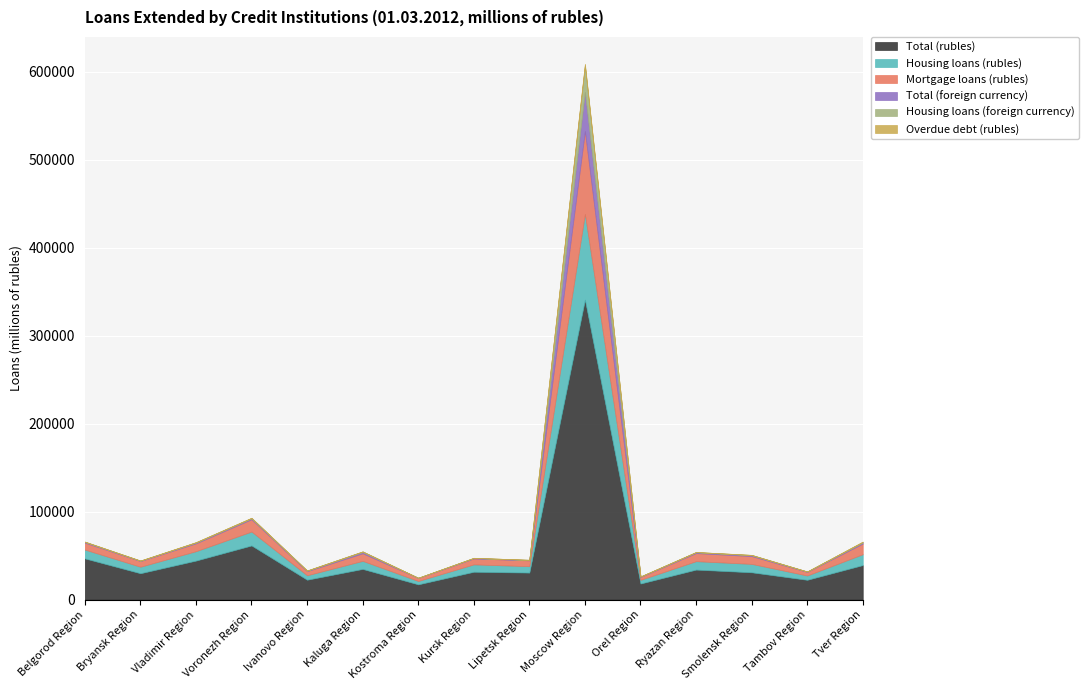

Is it true that Housing loans (rubles) equals 3821 at Kostroma Region?

True